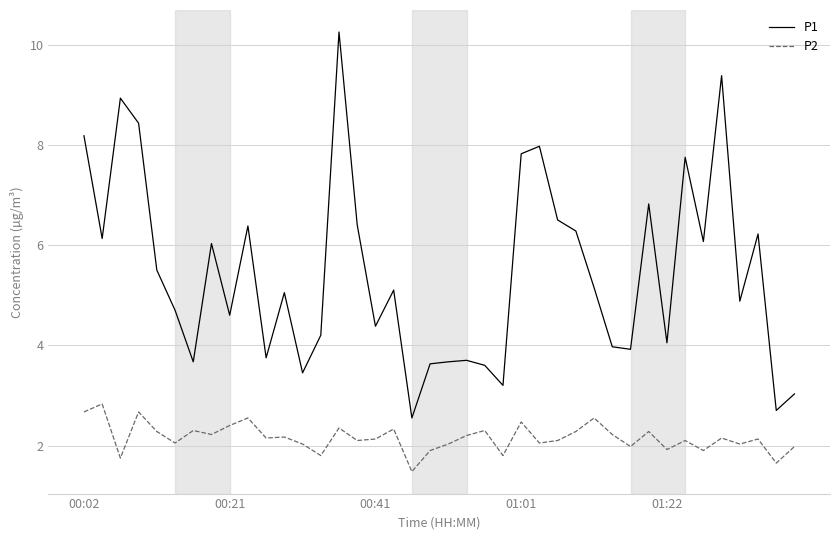

Which series has the largest total across all categories?

P1